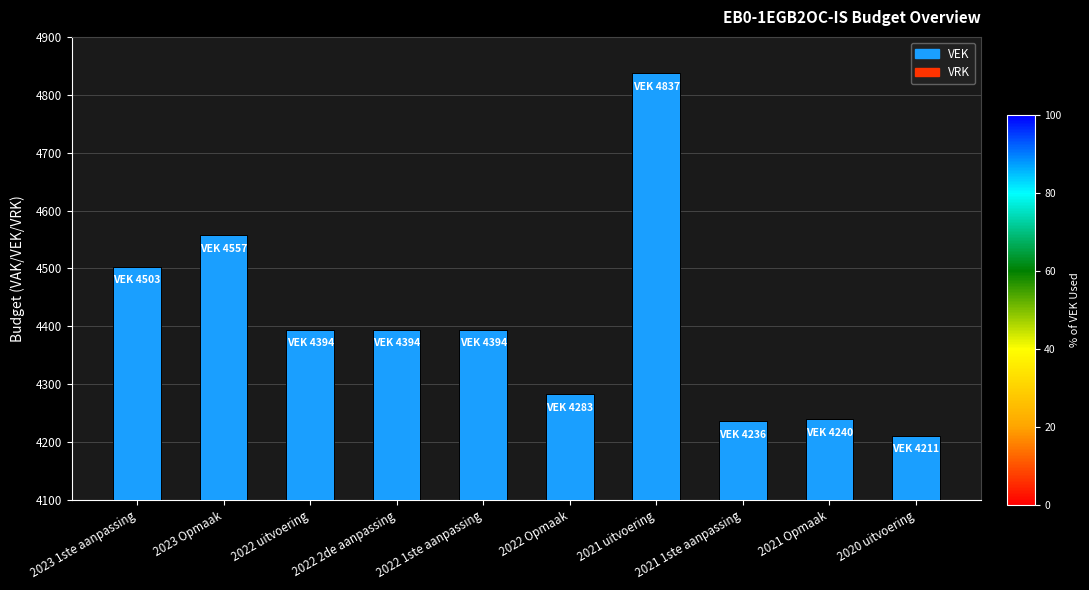

What is the change in value from 2023 Opmaak to 2021 Opmaak?

-317